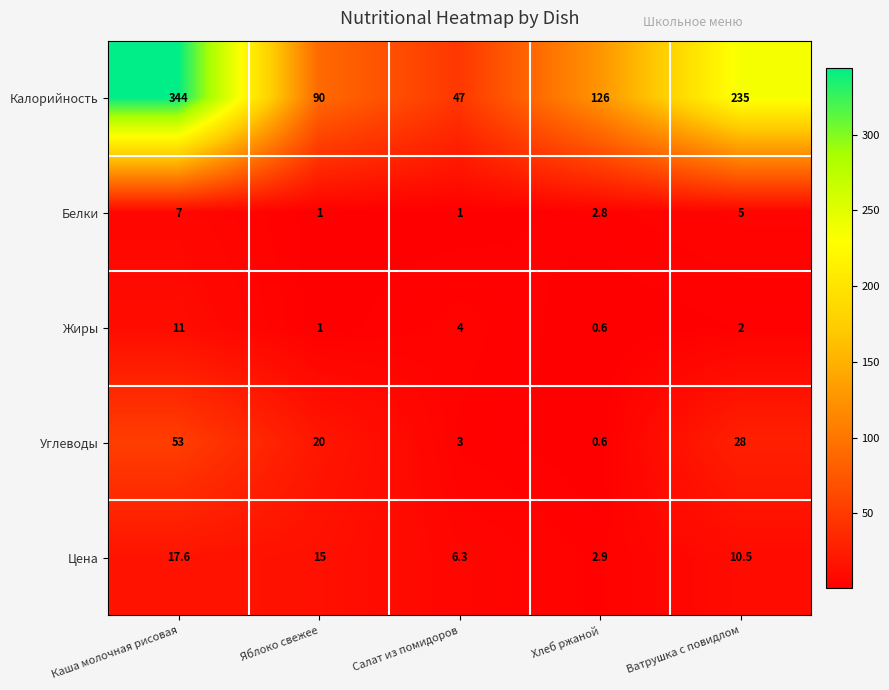

Where is Цена nearest to the value 10?

Ватрушка с повидлом